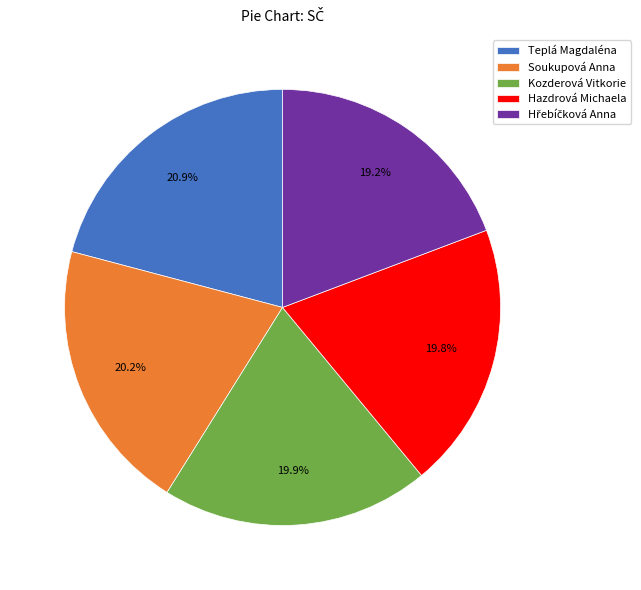

Is there a majority slice in this chart?

No